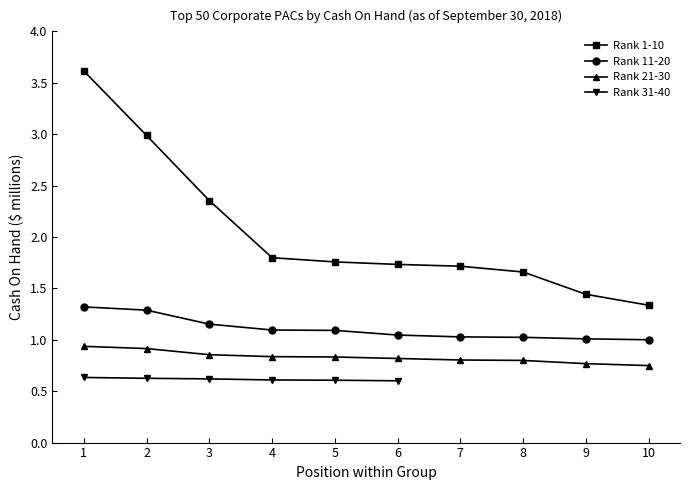

How many Rank 21-30 values are between 0 and 1?

10